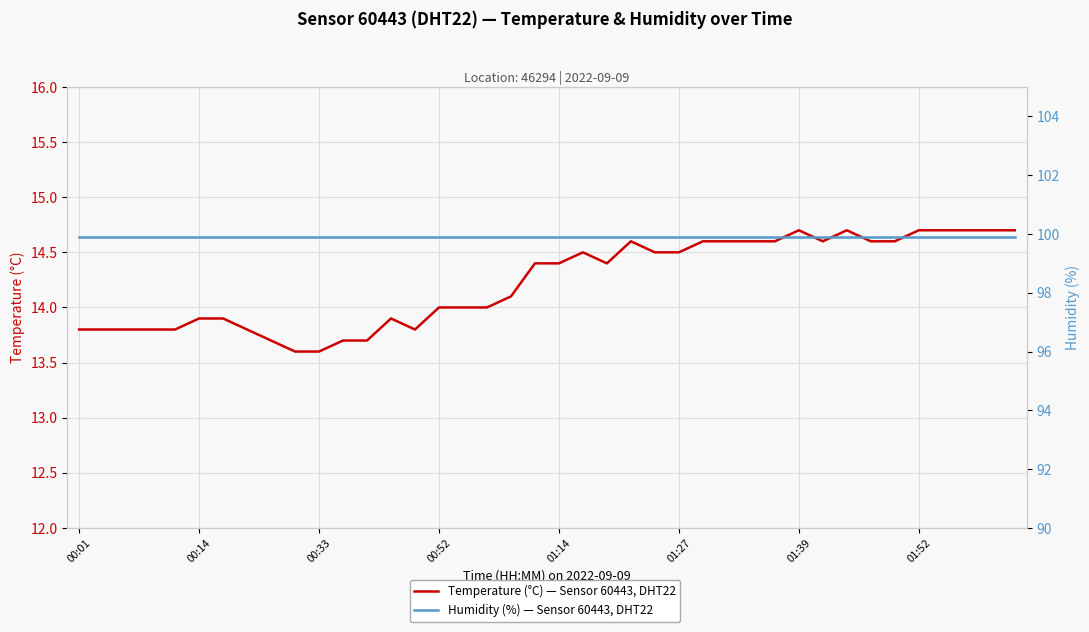

What is the sum of all Temperature (°C) — Sensor 60443, DHT22 values?

569.1